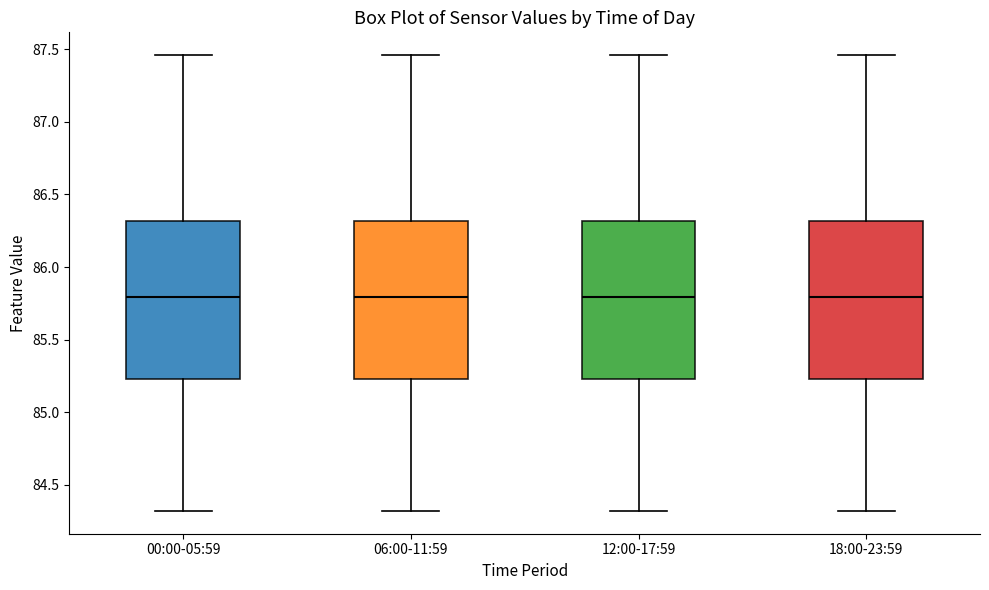

Where is the upper edge of the box for 12:00-17:59 on the y-axis? The values are not printed on the chart, so give them approximately, as read against the axis.

86.30